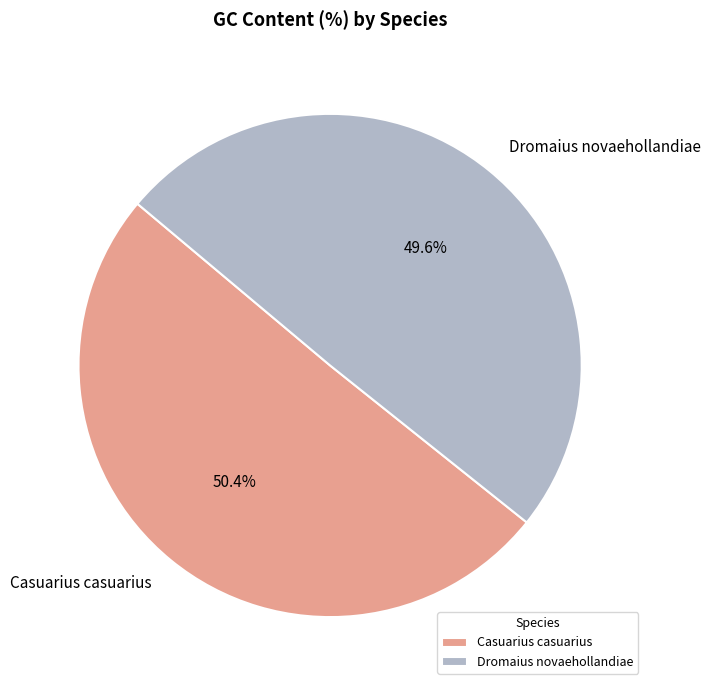

Count the number of slices in the pie.

2